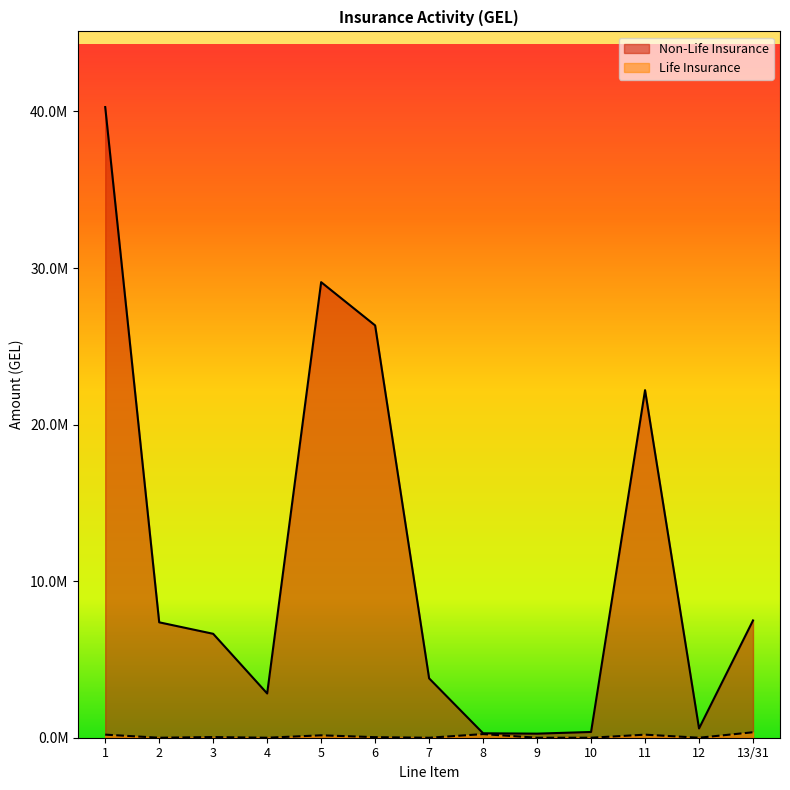

Does the chart have visible grid lines?

No